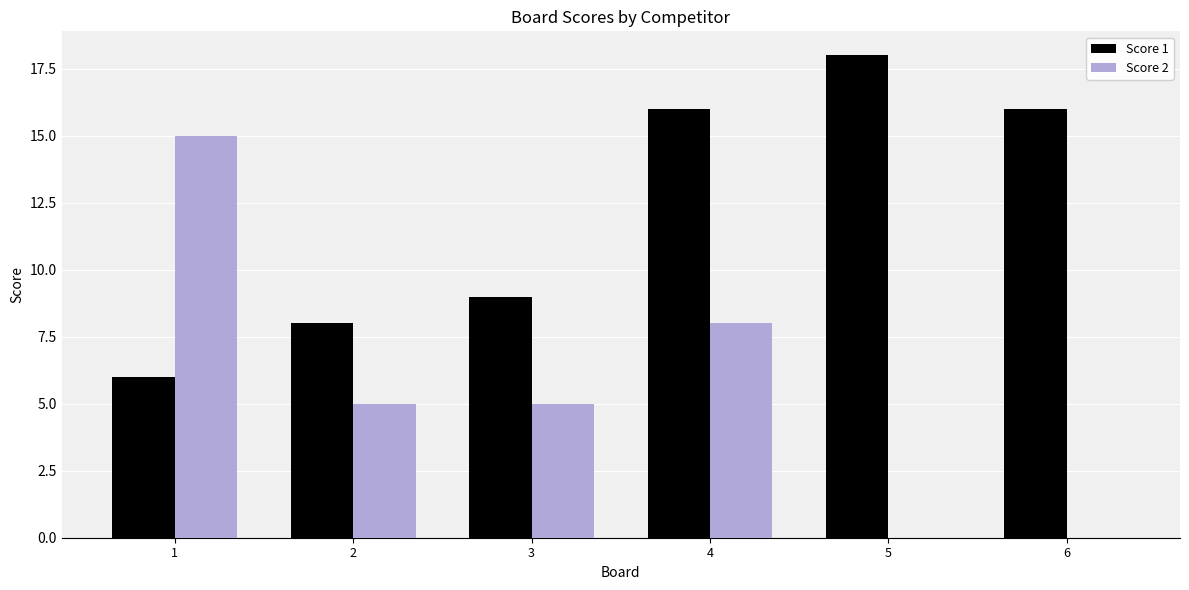

What is the total value across all series at 3?

14